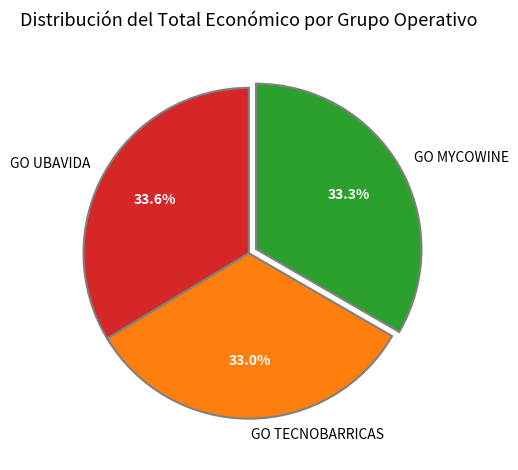

The GO UBAVIDA slice represents 34% of the pie. True or false?

True